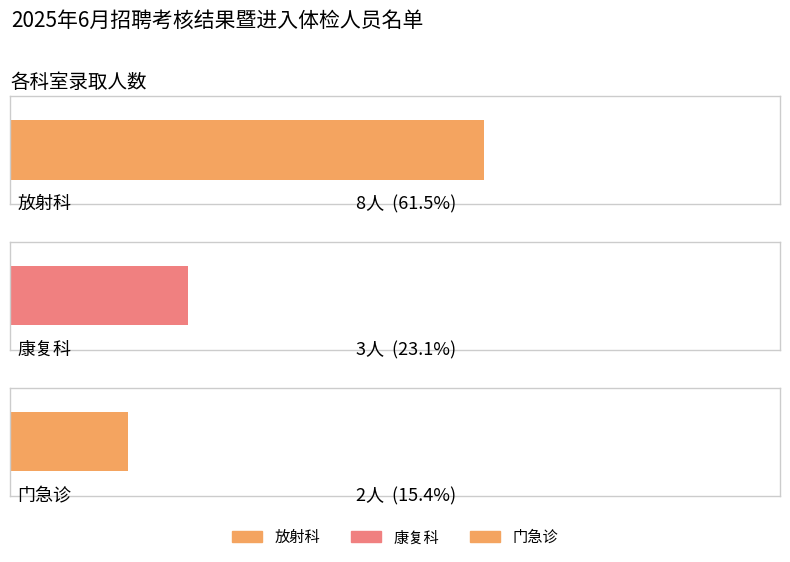

At which label is the value closest to 5?

康复科